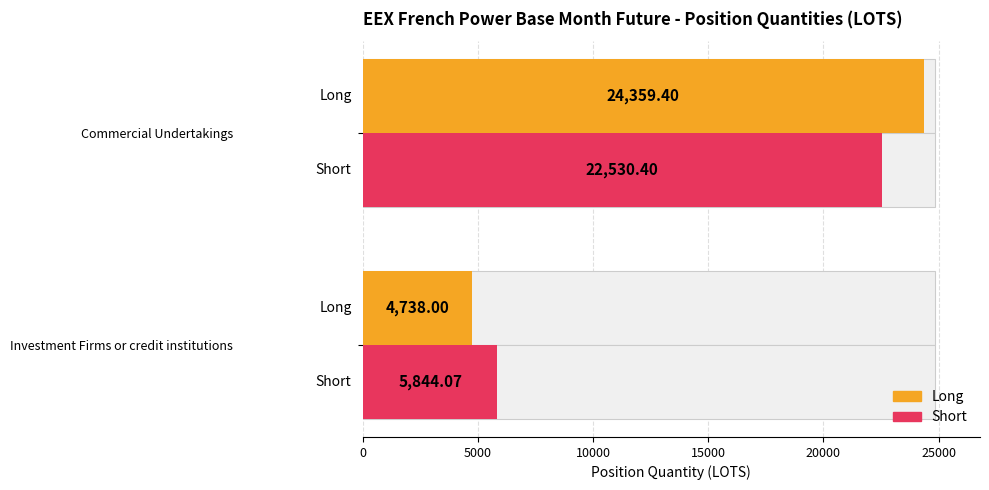

Reading right to left, list all the values displayed in this chart.

Long: 24359.4	4738.0
Short: 22530.4	5844.1